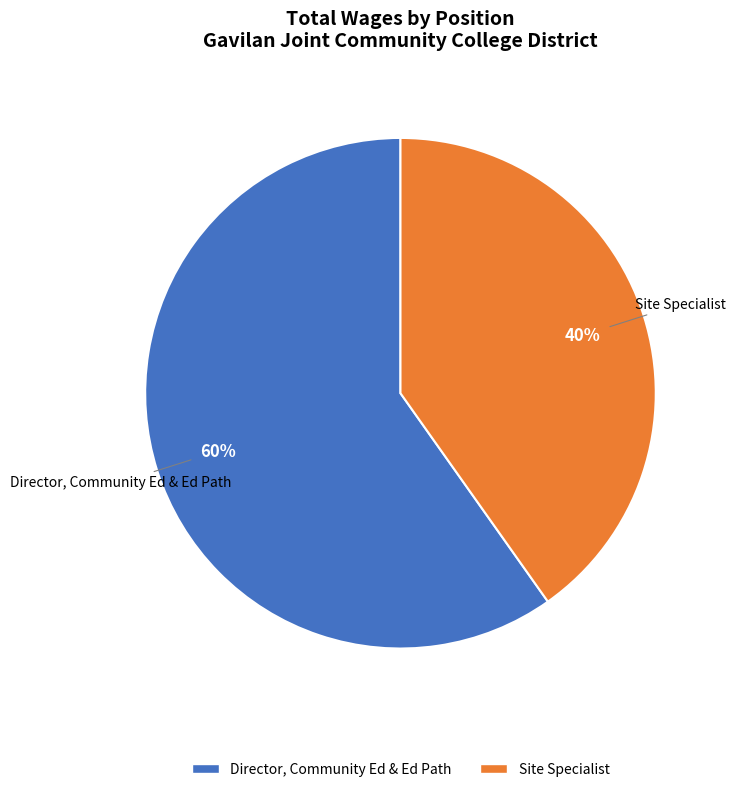

Approximately how many times larger is the value at Site Specialist compared to Director, Community Ed & Ed Path?

0.7